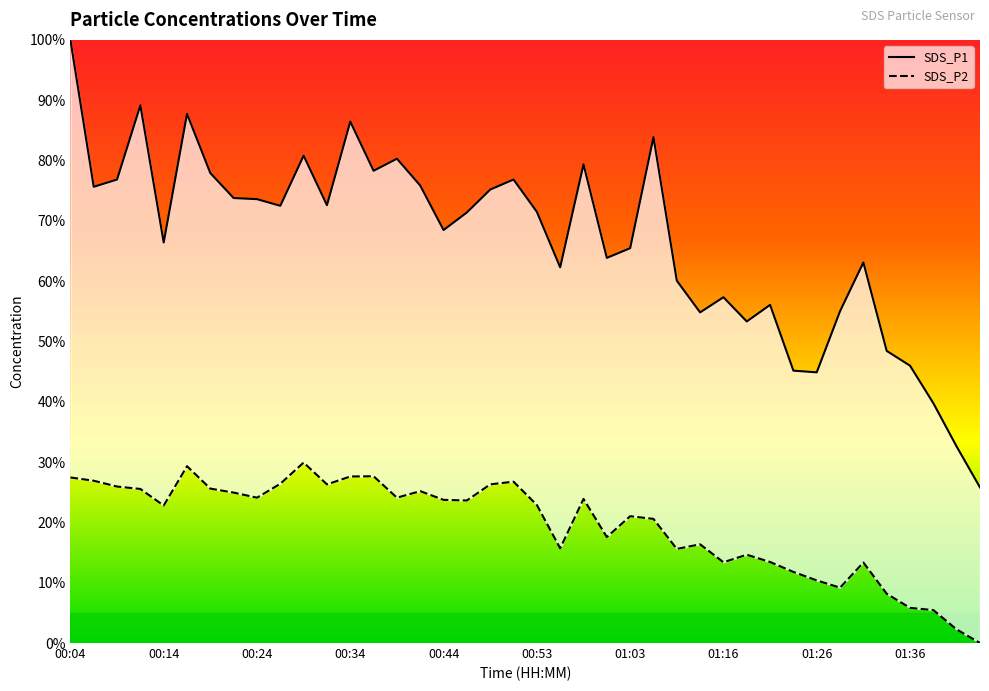

What is the total value across all series at 38?

34.8